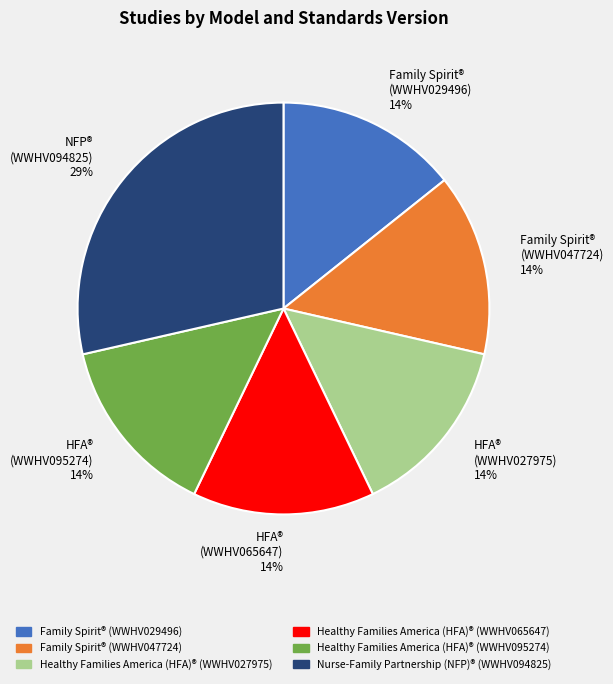

Combined, do Family Spirit® (WWHV047724) and Nurse-Family Partnership (NFP)® (WWHV094825) account for over 50%?

No